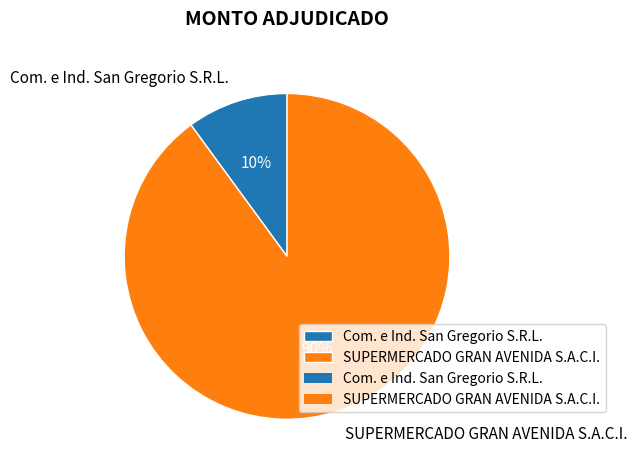

To the nearest percent, what is the difference between the largest and smallest slice percentages?

80%